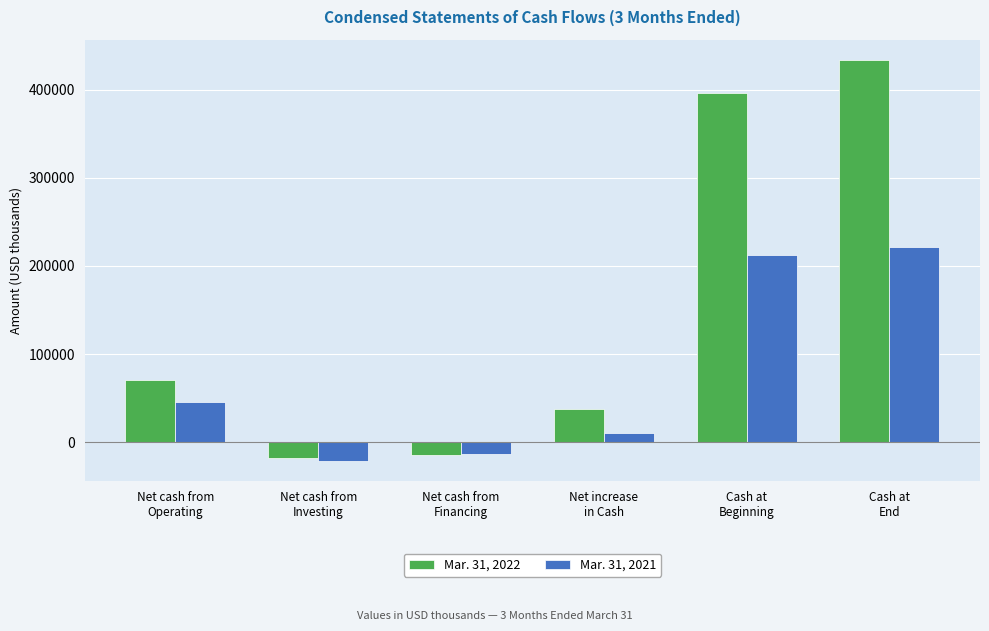

How many positive values does the Mar. 31, 2022 series have?

4